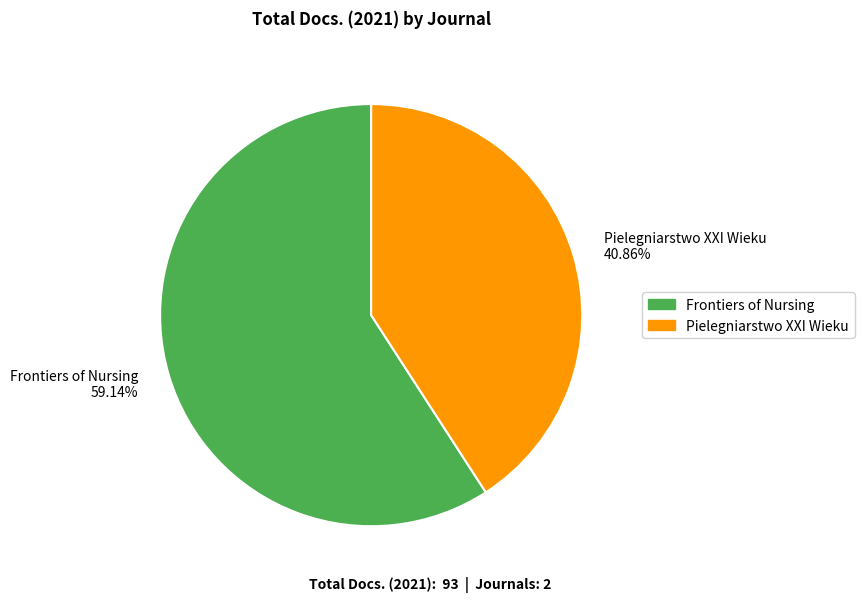

Combined, do Frontiers of Nursing and Pielegniarstwo XXI Wieku account for over 50%?

Yes